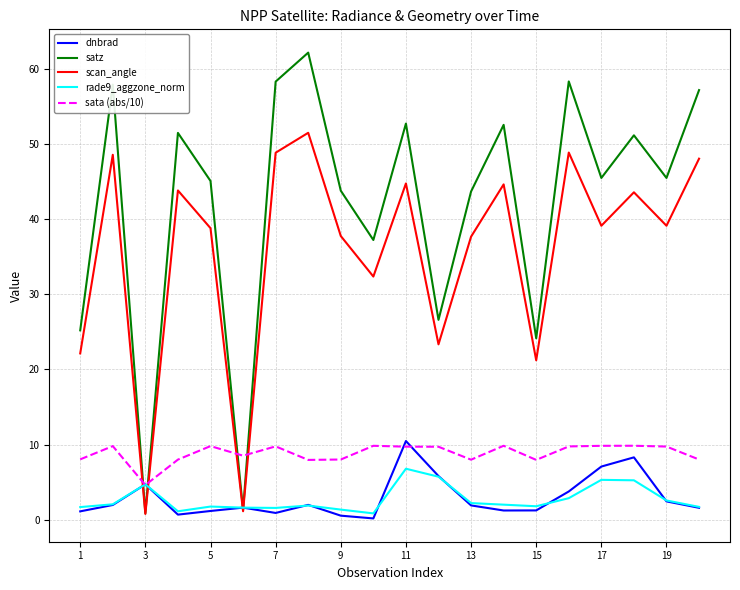

Which series ends up on top after the final intersection of sata (abs/10) and scan_angle?

scan_angle